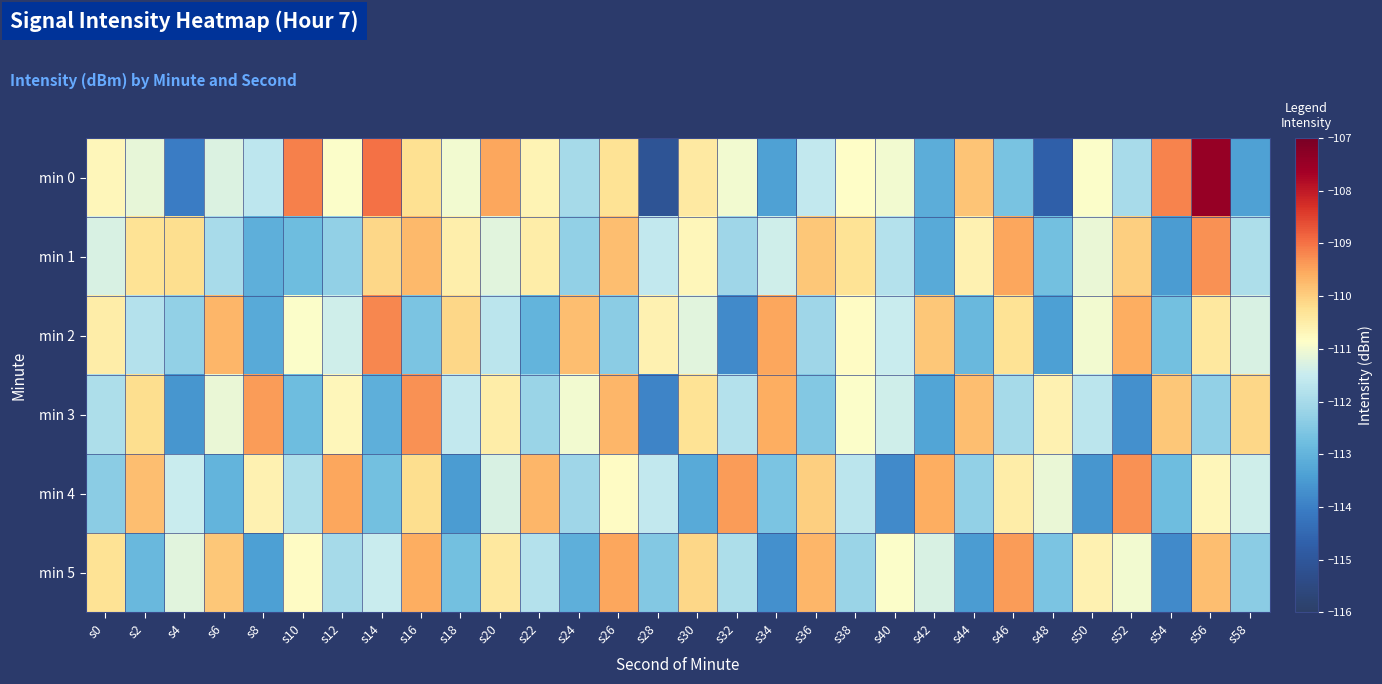

At how many categories does at least one series exceed -112?

30